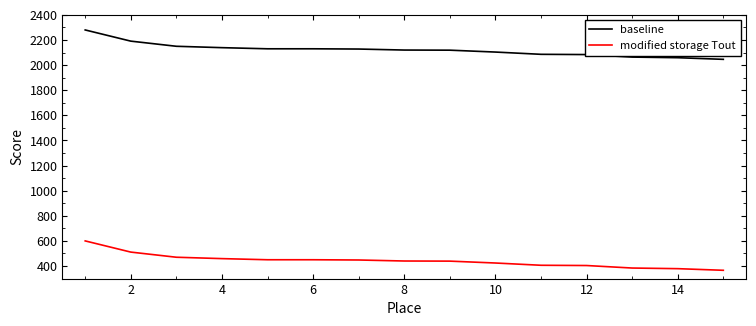

True or false: baseline and modified storage Tout intersect in this chart.

False